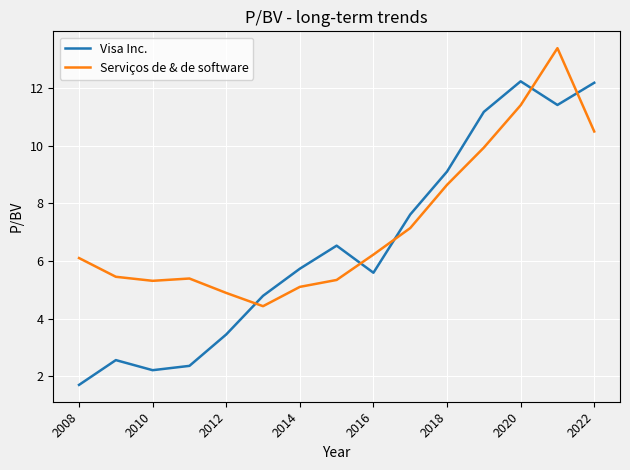

True or false: Serviços de & de software and Visa Inc. intersect in this chart.

True